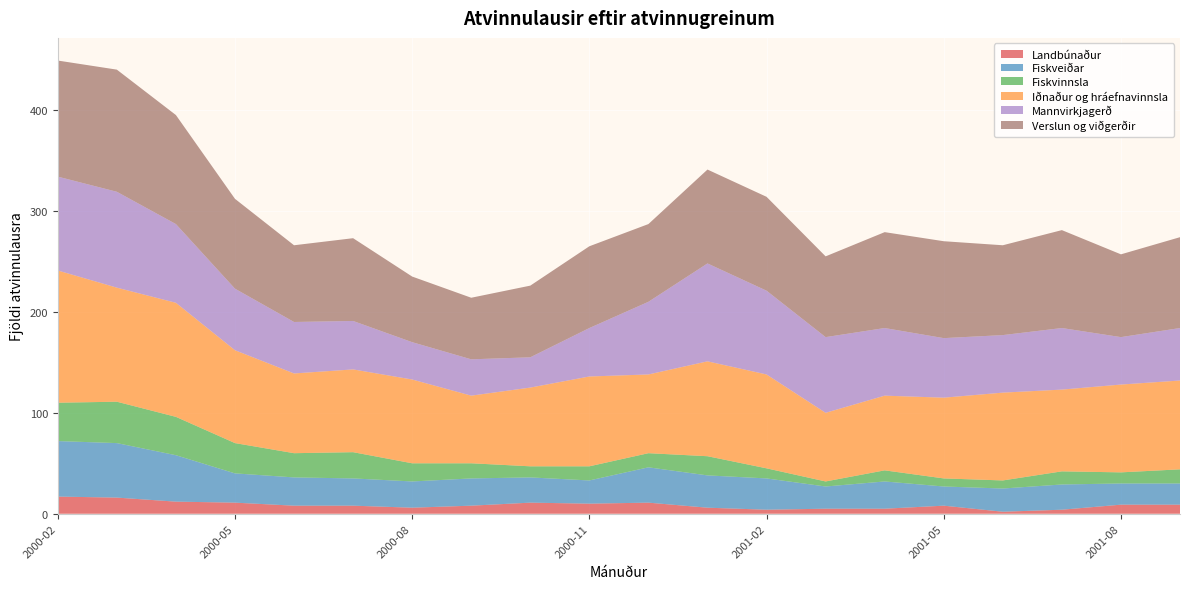

Reading left to right, list all the values displayed in this chart.

Landbúnaður: 17	16	12	11	8	8	6	8	11	10	11	6	4	5	5	8	2	4	9	9
Fiskveiðar: 55	54	46	29	28	27	26	27	25	23	35	32	31	22	27	19	23	25	21	21
Fiskvinnsla: 38	41	38	30	24	26	18	15	11	14	14	19	10	5	11	8	8	13	11	14
Iðnaður og hráefnavinnsla: 131	113	113	92	79	82	83	67	78	89	78	94	93	68	74	80	87	81	87	88
Mannvirkjagerð: 93	95	78	61	51	48	37	36	30	48	72	97	83	75	67	59	57	61	47	52
Verslun og viðgerðir: 115	121	108	89	76	82	65	61	71	81	77	93	93	80	95	96	89	97	82	90